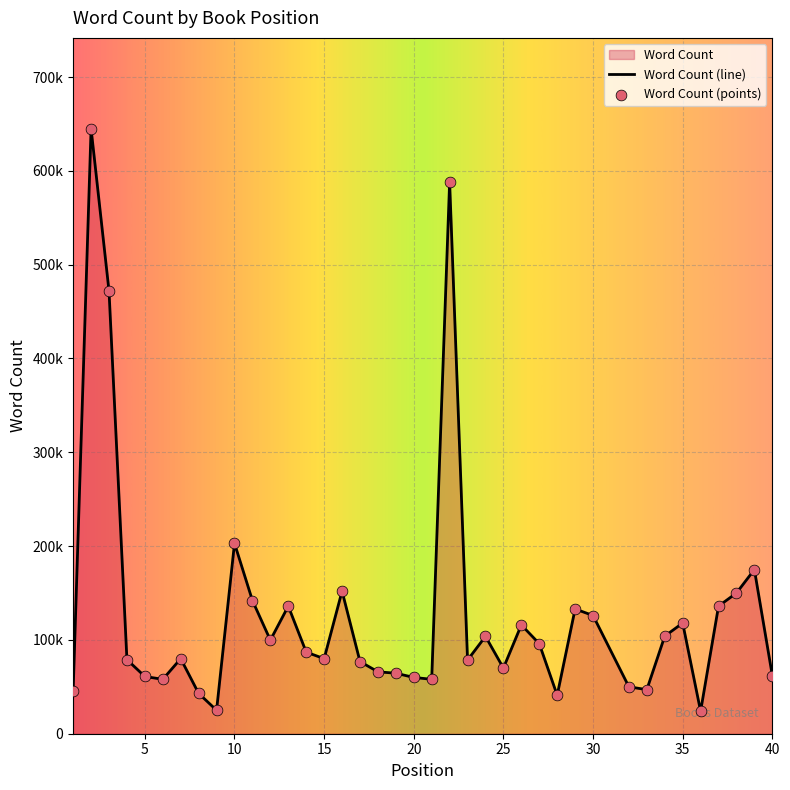

What is the ratio of the value at 22 to the value at 36?

24.5